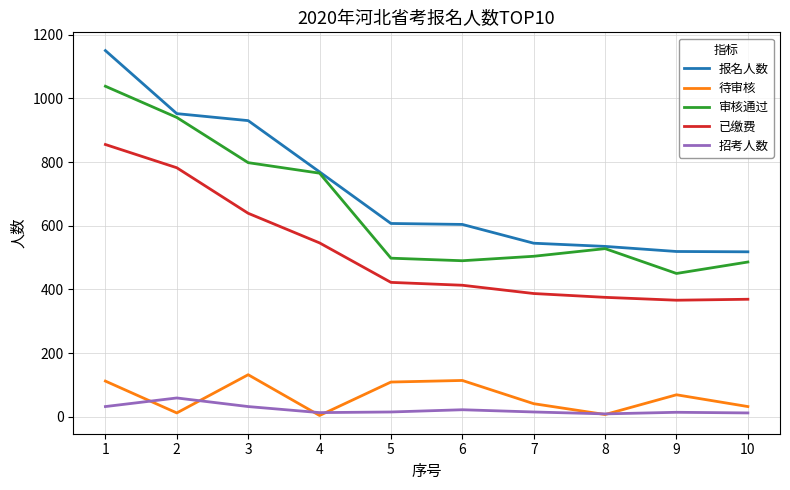

Where is the first local maximum for 审核通过?

8